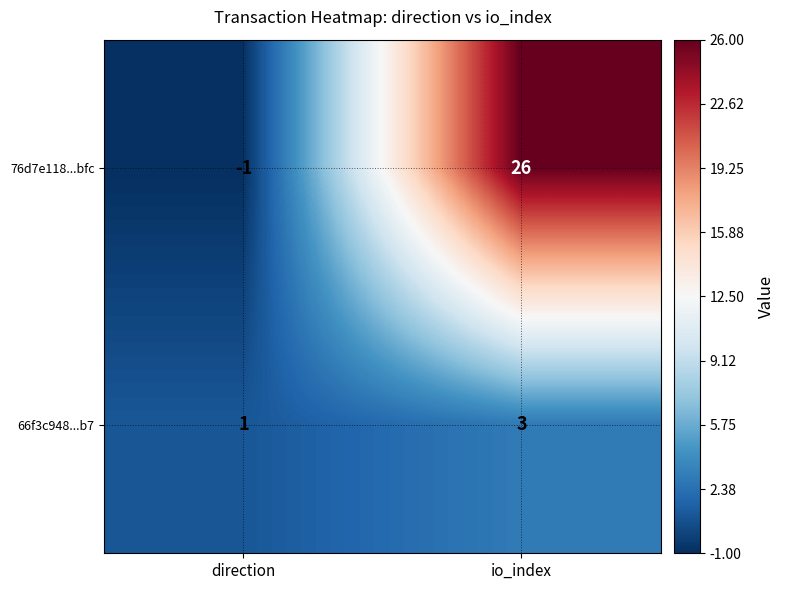

Is it true that 76d7e118...bfc equals 0 at direction?

False